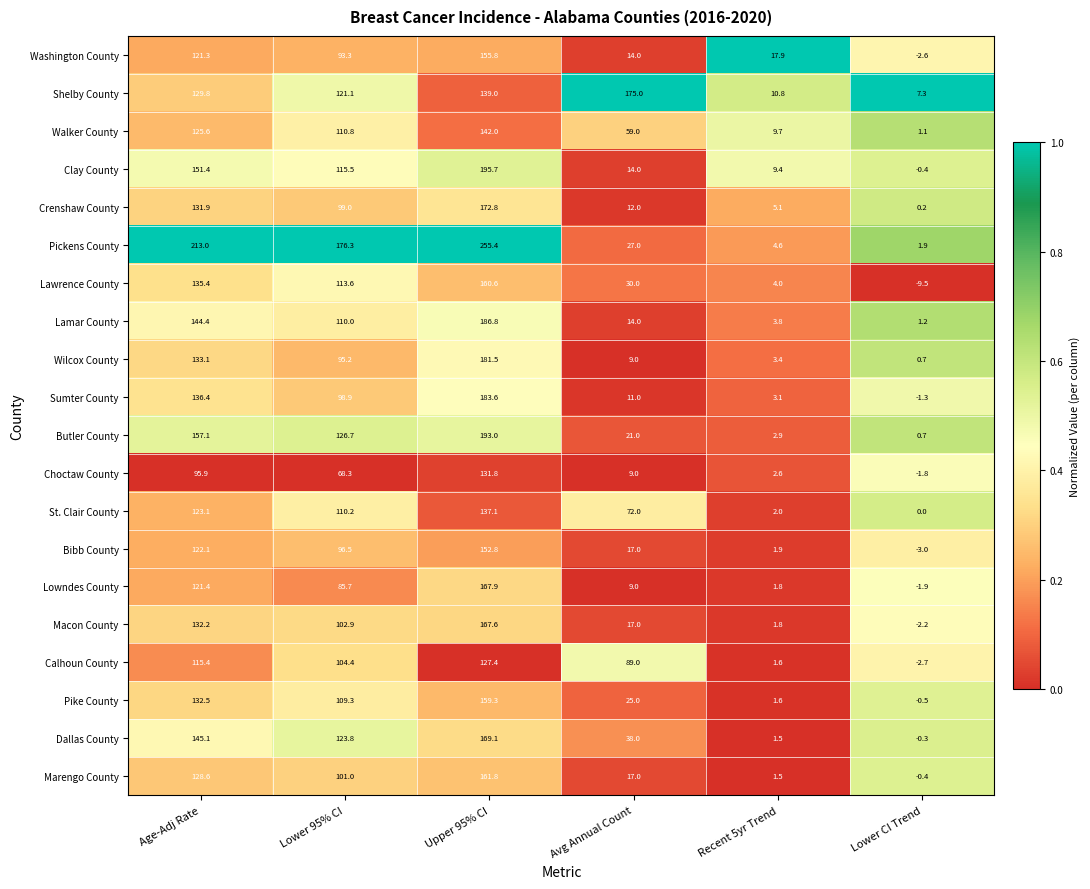

At how many categories does at least one series exceed 0?

6